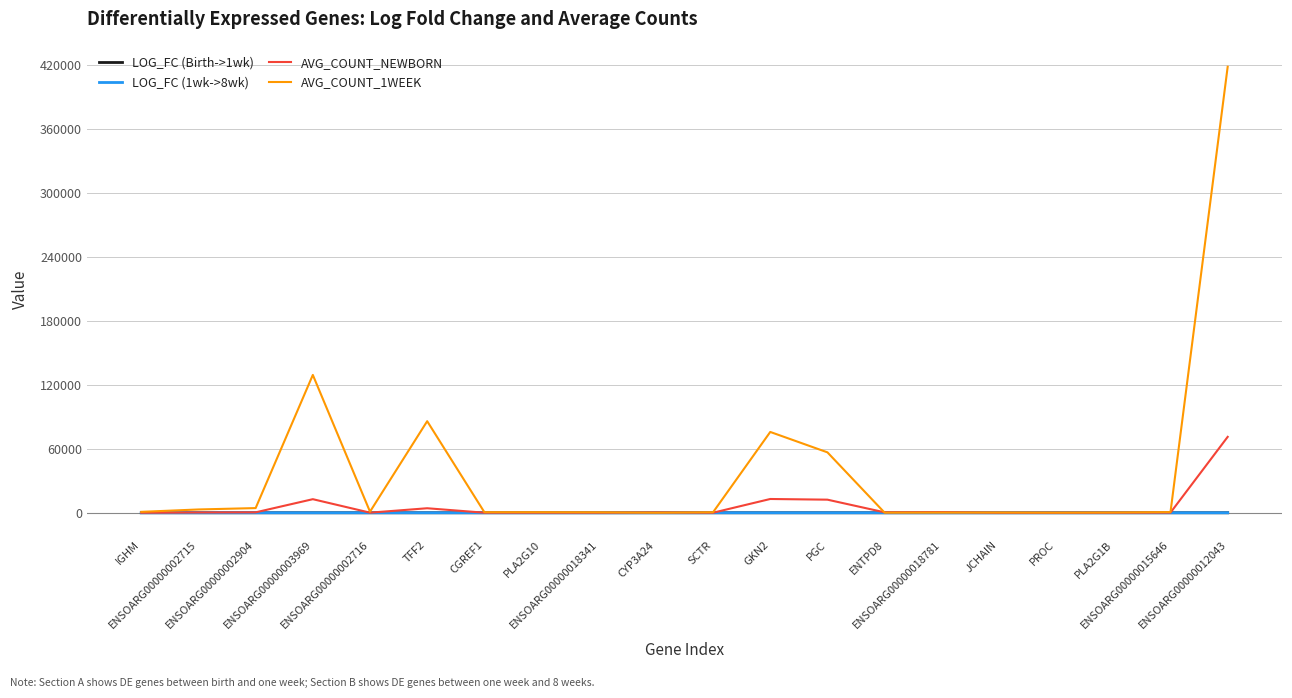

Is the value of LOG_FC (1wk->8wk) at ENSOARG00000018341 greater than the value of AVG_COUNT_NEWBORN at ENSOARG00000012043?

No